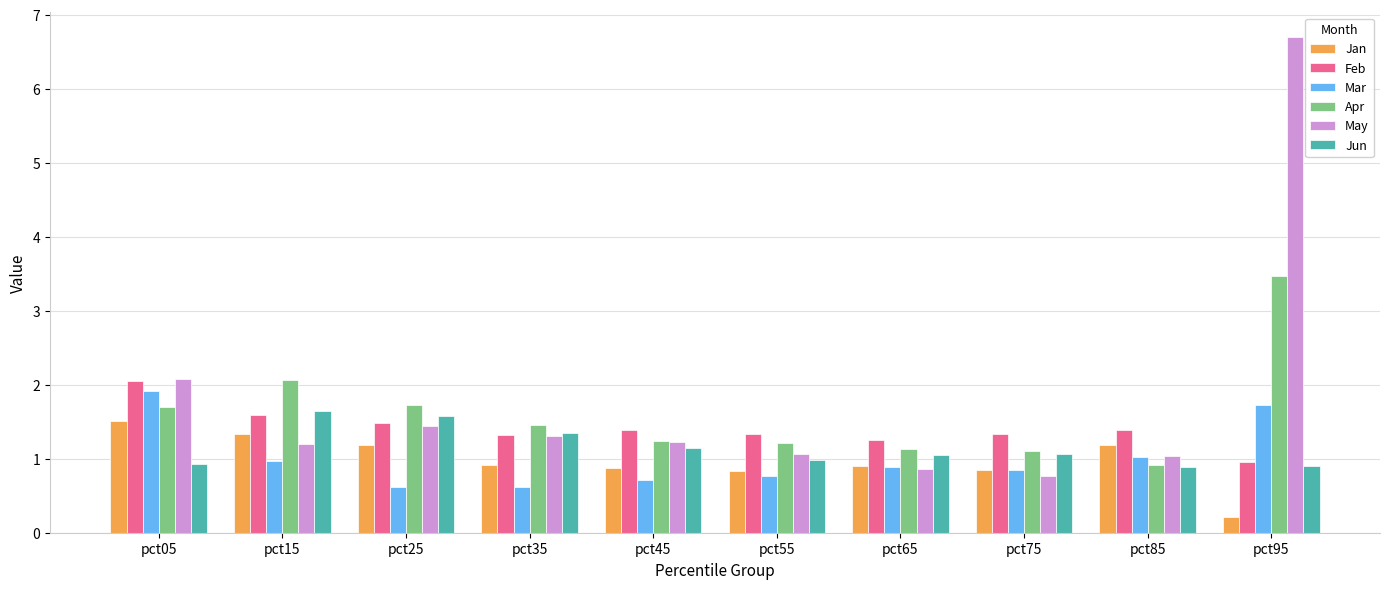

The value of Apr at pct65 is 0.3. True or false?

False